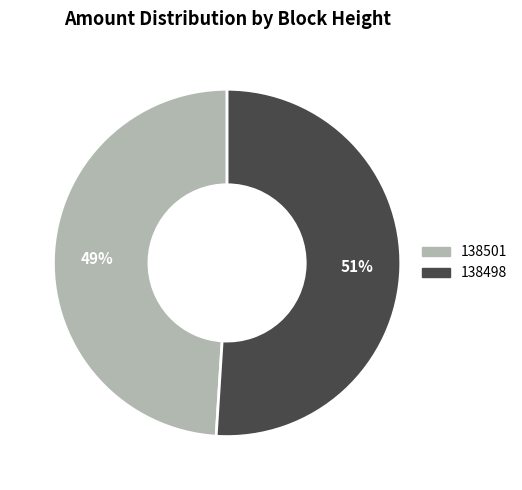

Is the sum of 138501 and 138498 greater than half?

Yes